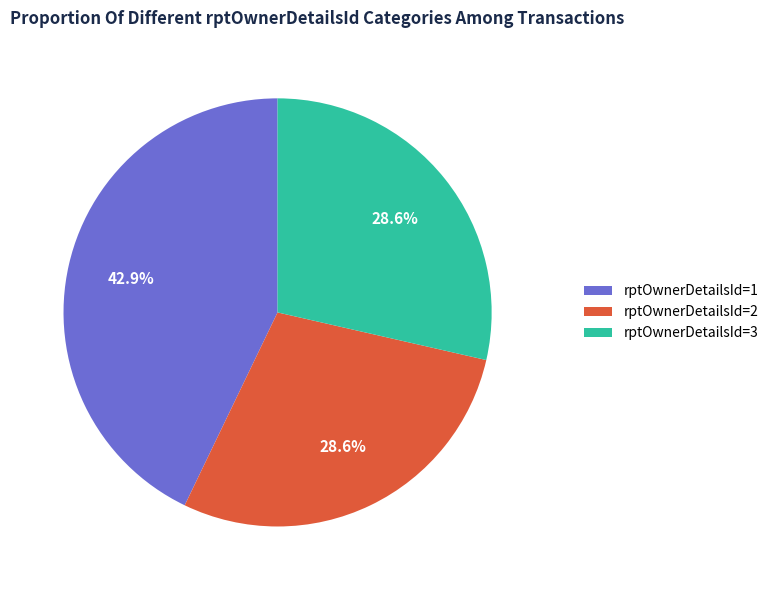

Combined, what portion of the pie is rptOwnerDetailsId=1 and rptOwnerDetailsId=3?

71.4%